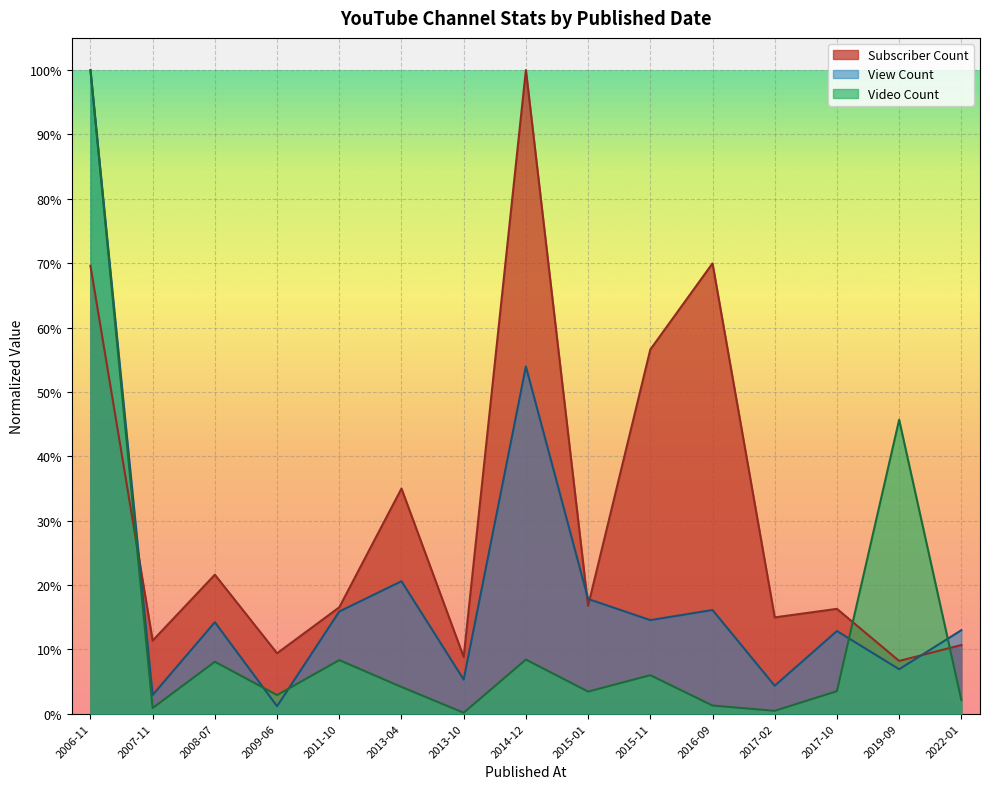

Does the chart display data point markers on the line(s)?

No